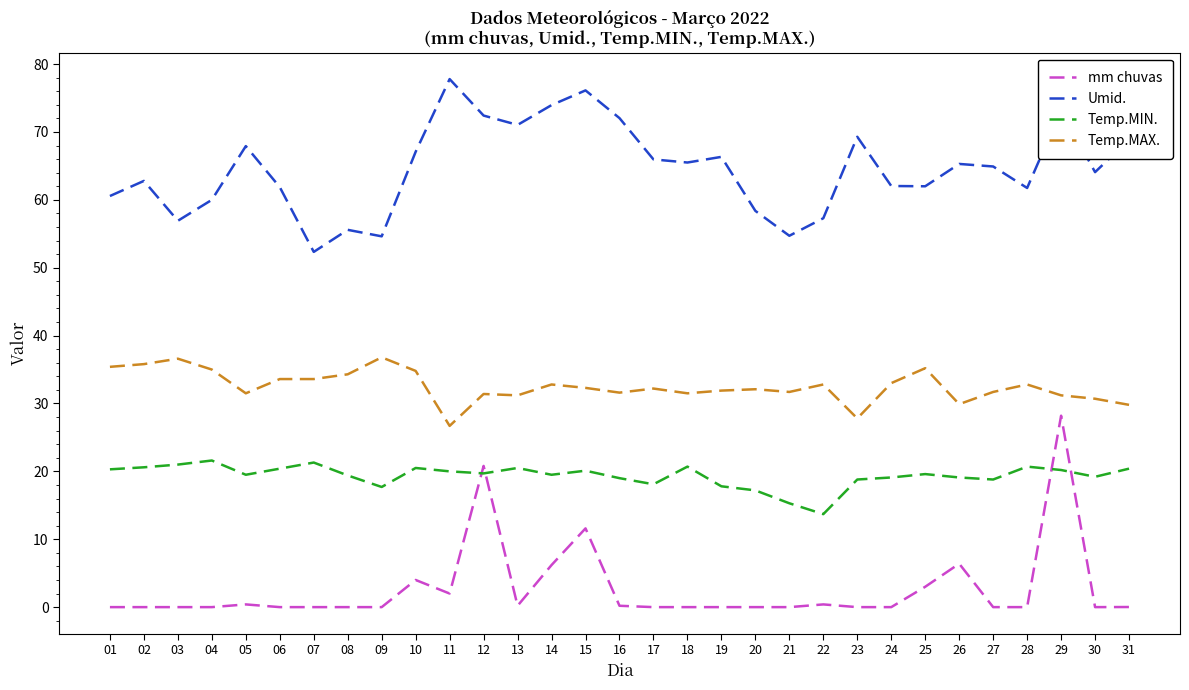

The Temp.MAX. series shows 41.4 at 30. True or false?

False